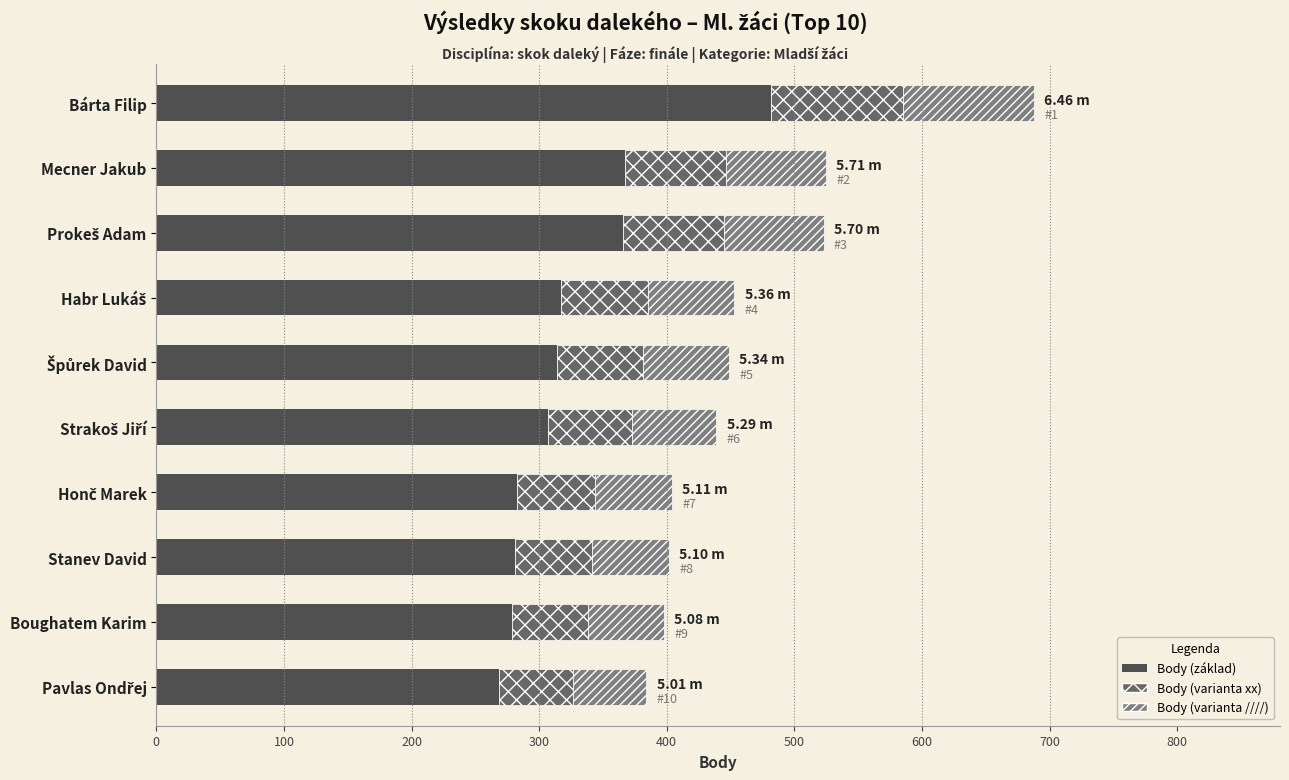

At which category is the sum across all series the highest?

Bárta Filip